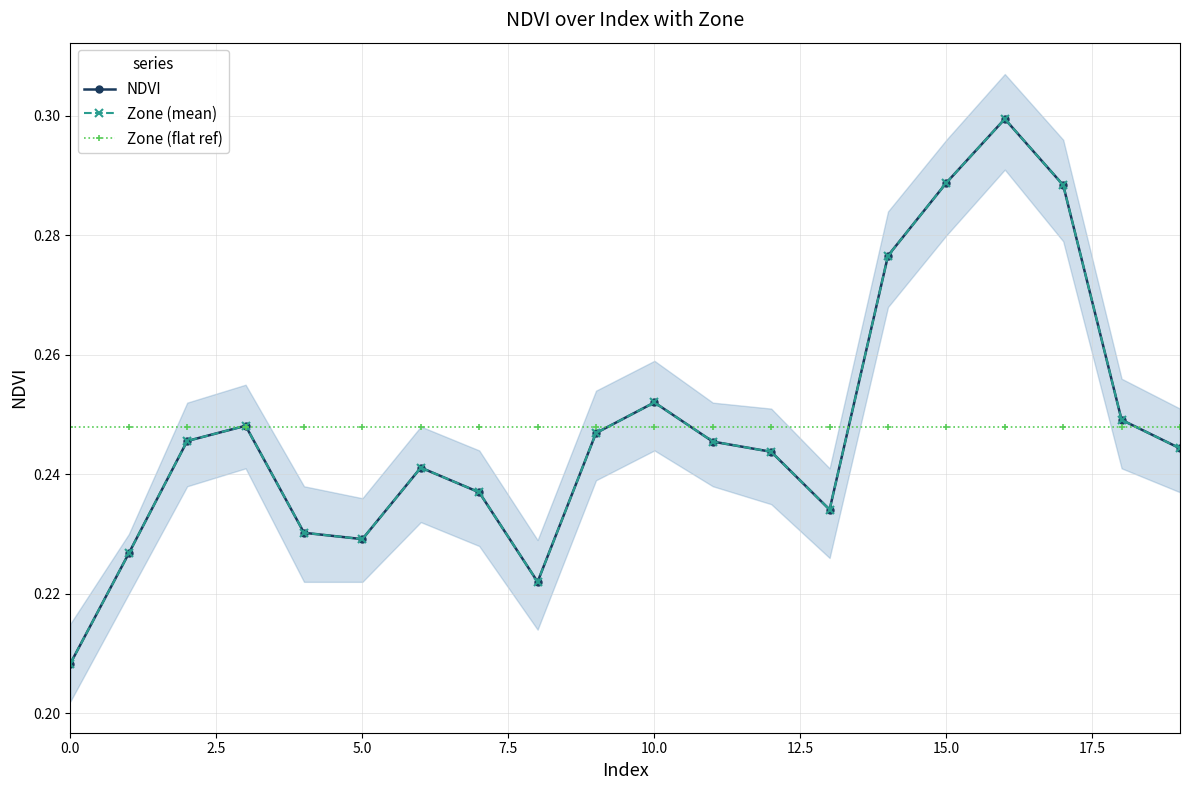

Does the chart display data point markers on the line(s)?

Yes